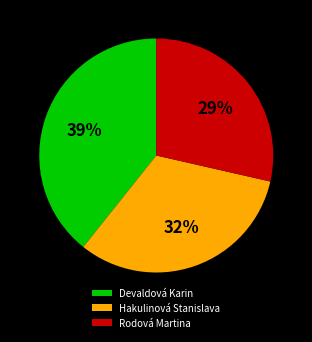

To the nearest percent, what is the average slice percentage?

33%